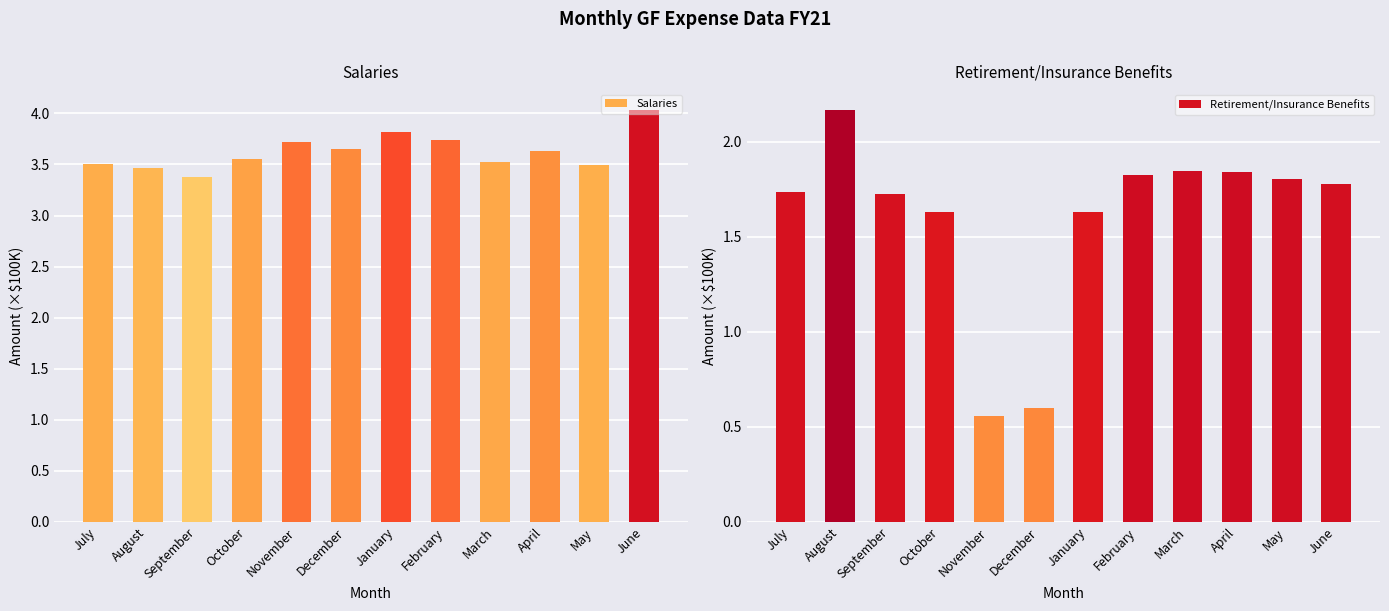

Which category has the highest value in the Salaries series?

June